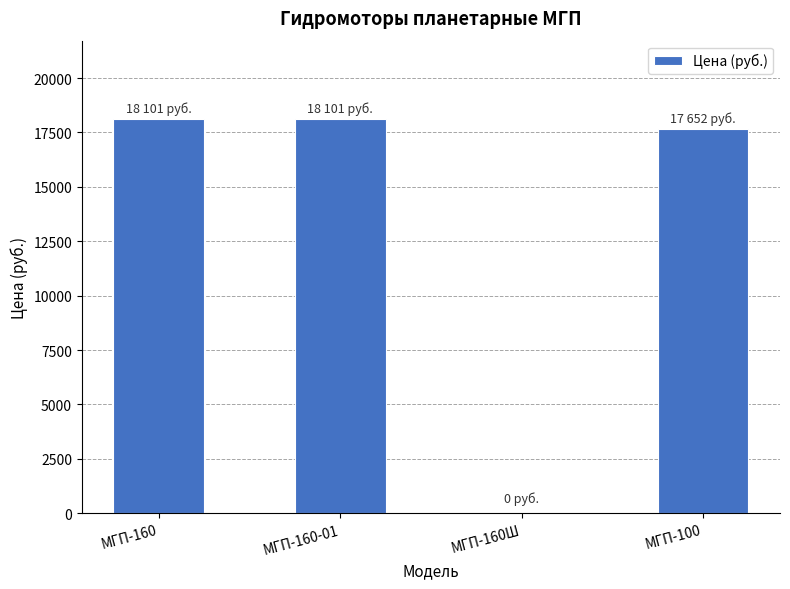

How many series are shown in this chart?

1